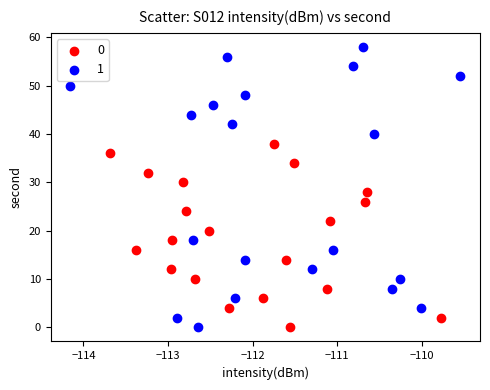

Which series reaches the maximum Y coordinate?

1